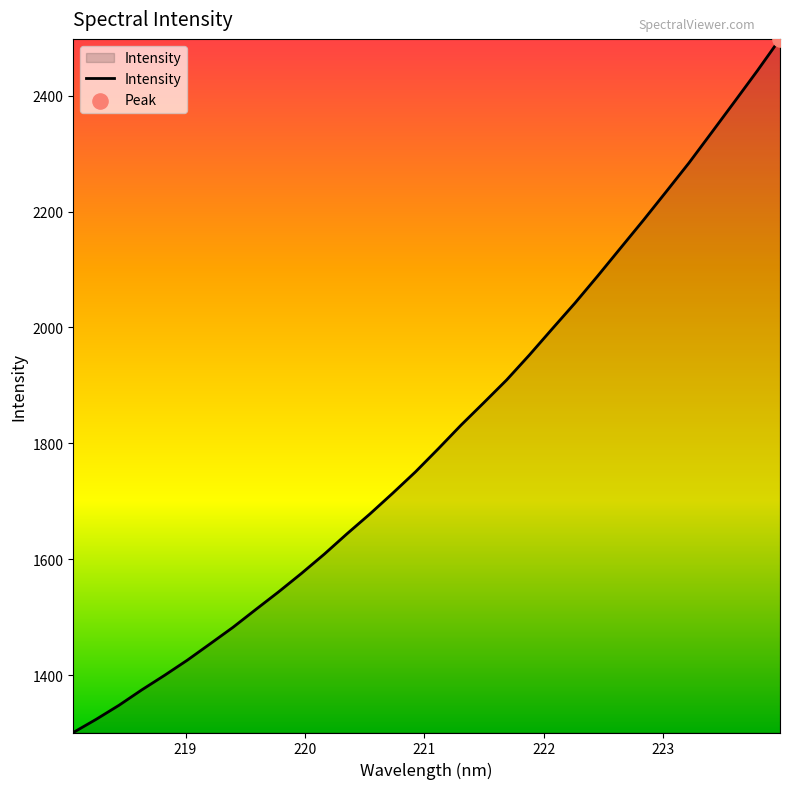

What is the difference between the maximum and minimum values?

1197.4